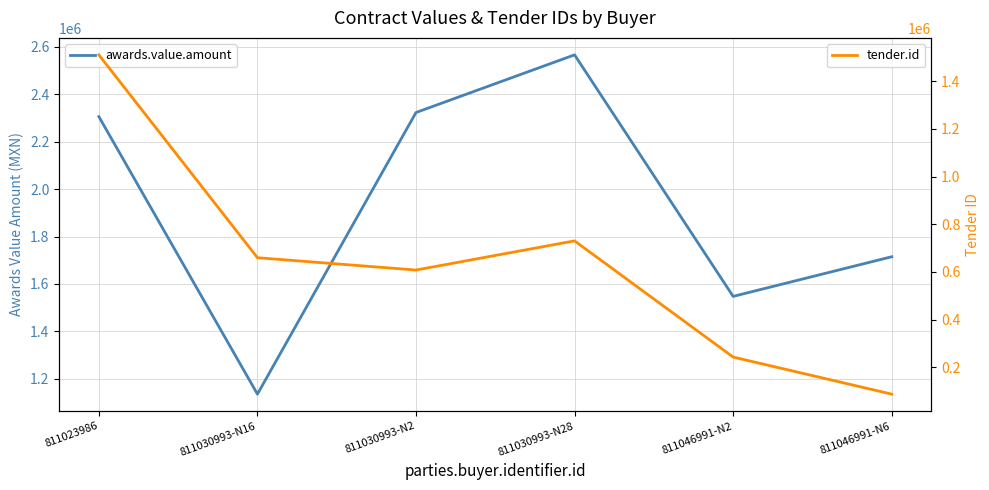

What is the difference between the maximum and minimum values in the awards.value.amount series?

1430402.2